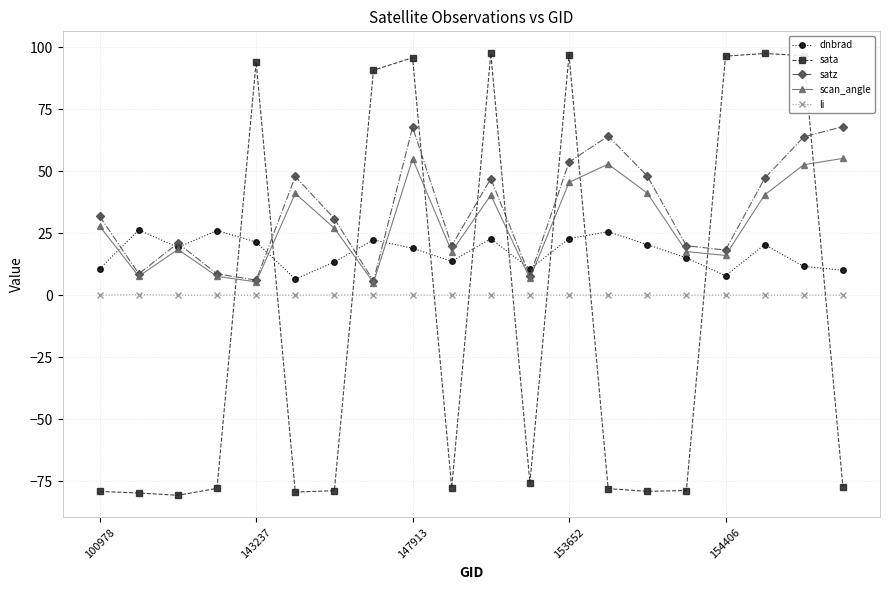

Which series has the largest range (max minus min)?

sata